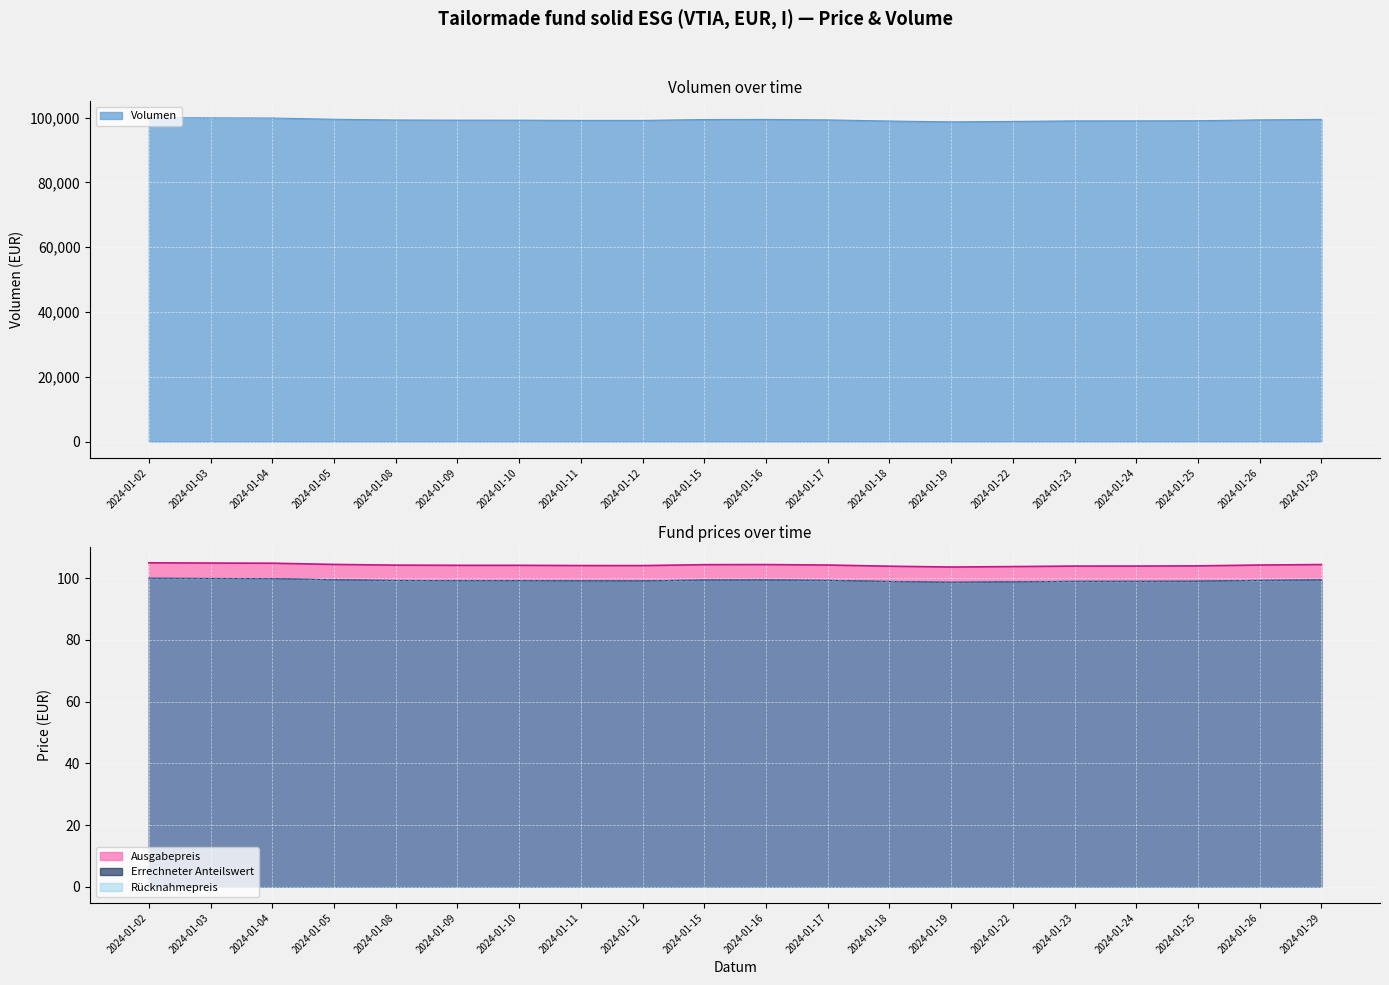

True or false: Errechneter Anteilswert and Rücknahmepreis cross at least once.

False